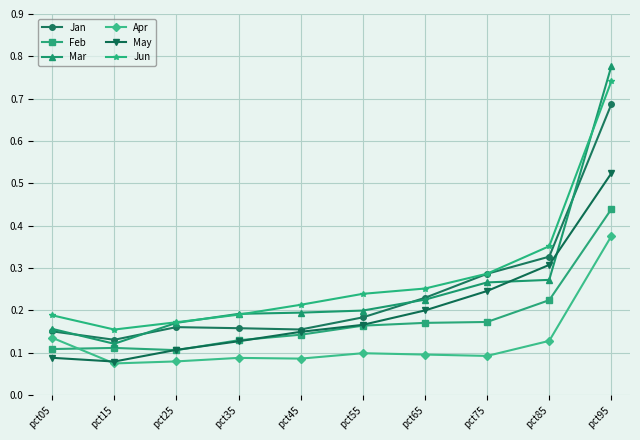

True or false: Jun and Feb intersect in this chart.

False